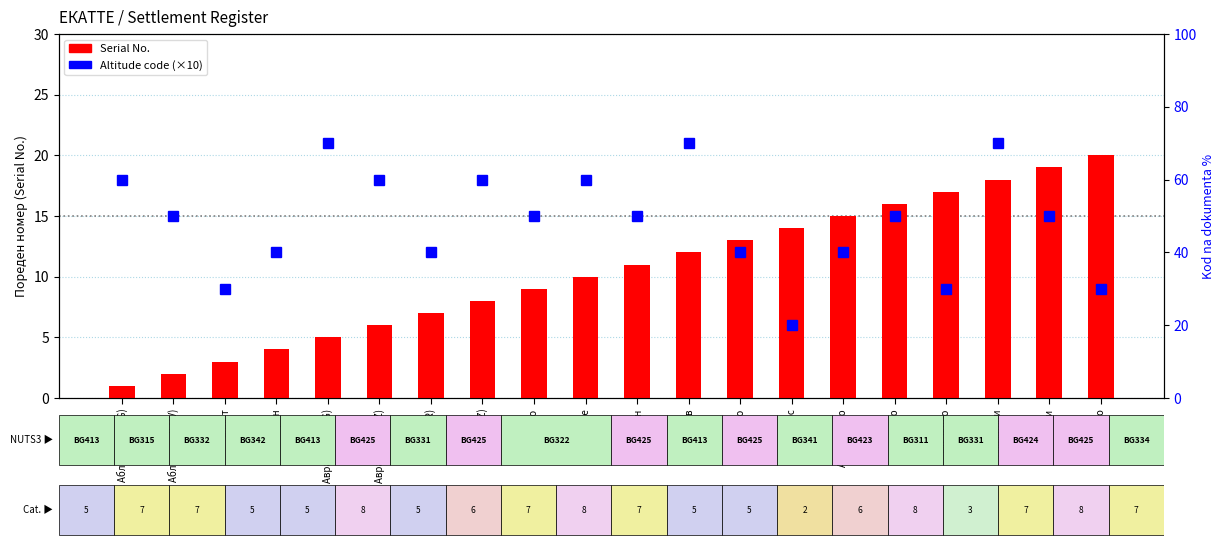

What is the sum of the Serial No. values at Изгрев and Аврамово (KRZ)?

18